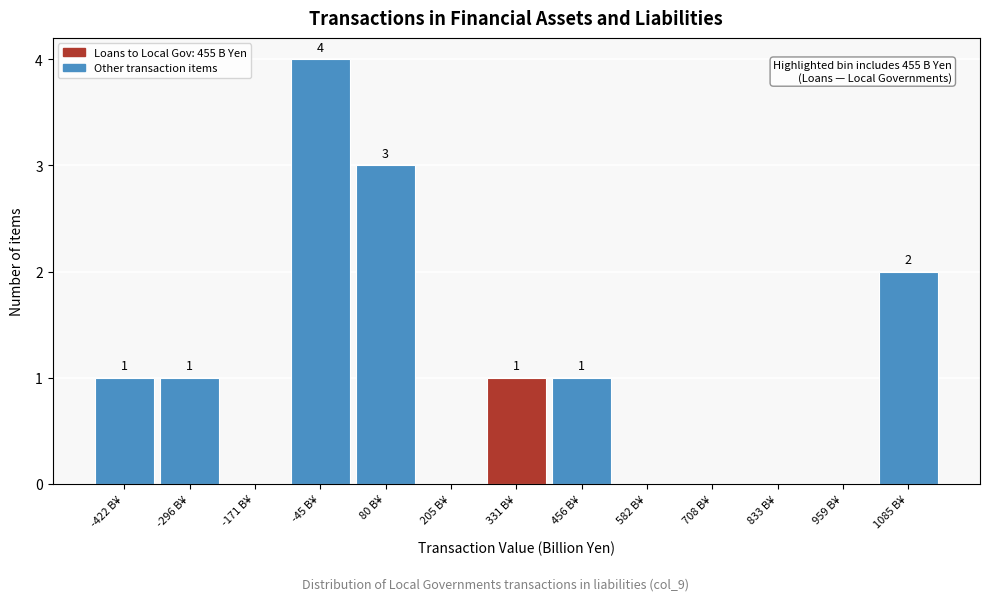

Reading left to right, what are all the values shown in this chart?

-422 B¥=1	-296 B¥=1	-171 B¥=0	-45 B¥=4	80 B¥=3	205 B¥=0	331 B¥=1	456 B¥=1	582 B¥=0	708 B¥=0	833 B¥=0	959 B¥=0	1085 B¥=2